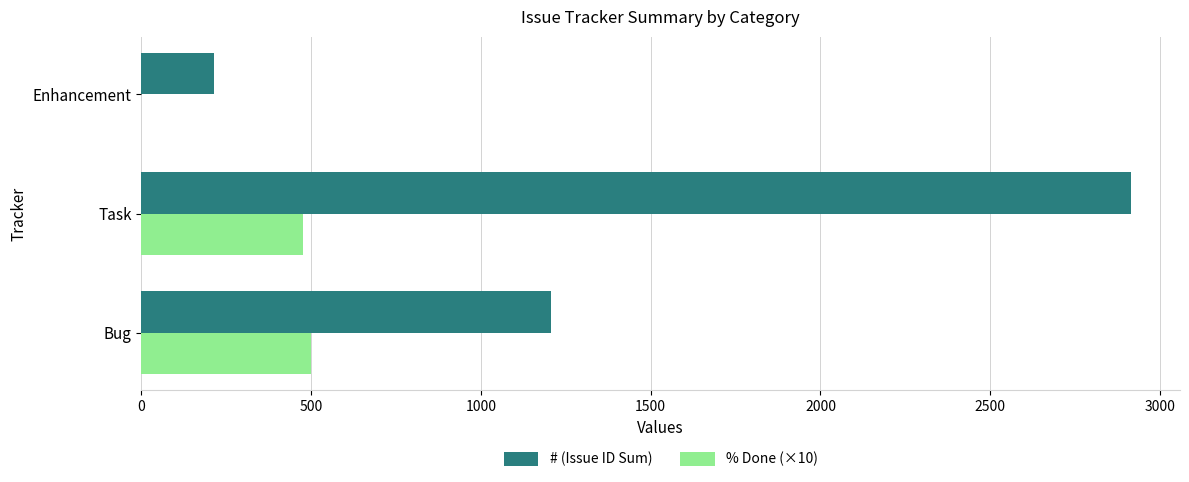

Between Bug and Task, which series saw the biggest shift?

# (Issue ID Sum)